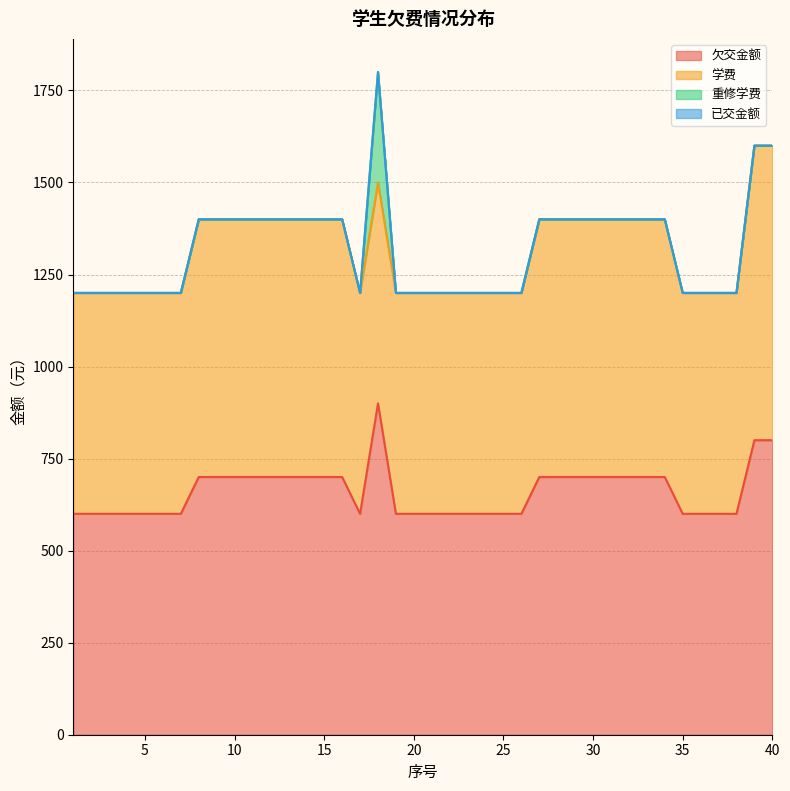

What is the minimum value for 欠交金额?

600